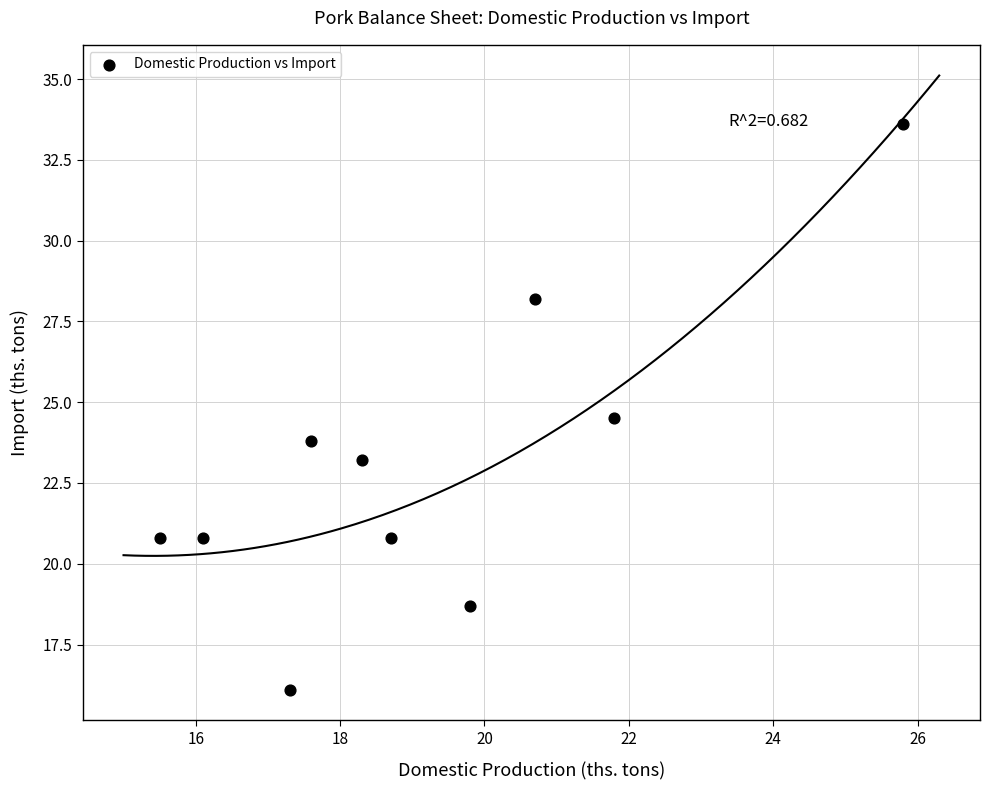

What is the range of X values (max minus min)?

10.3